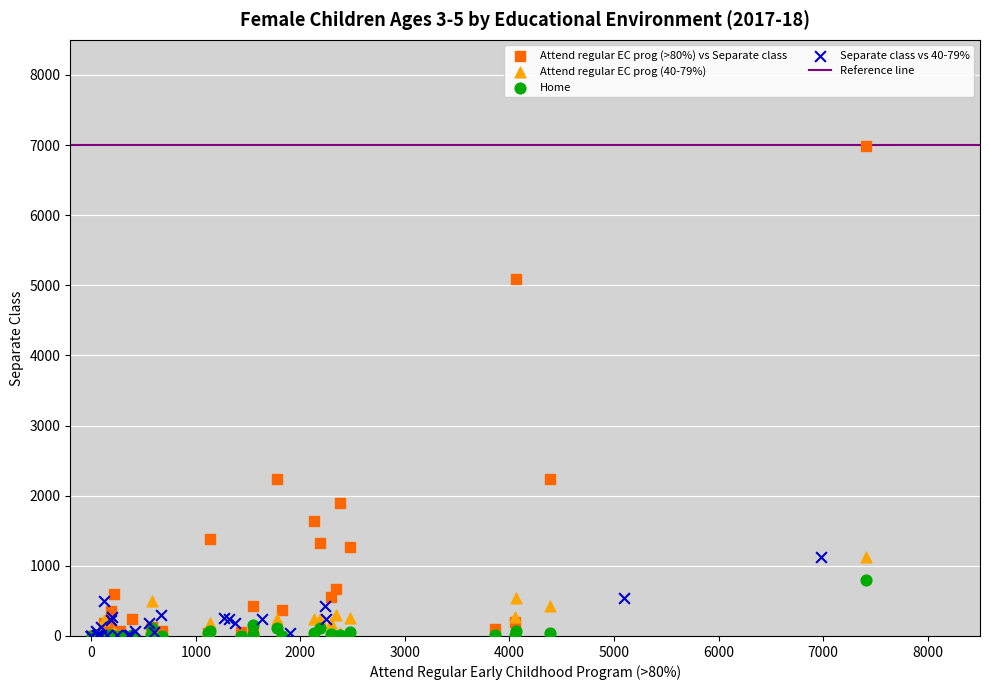

Which series contains the highest Y value?

Attend regular EC prog (>80%) vs Separate class